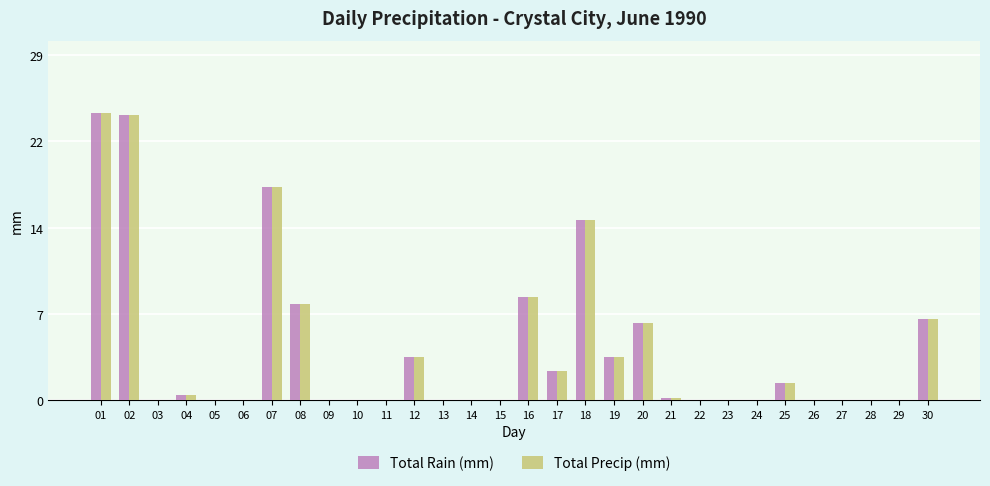

At which category is the sum across all series the highest?

01